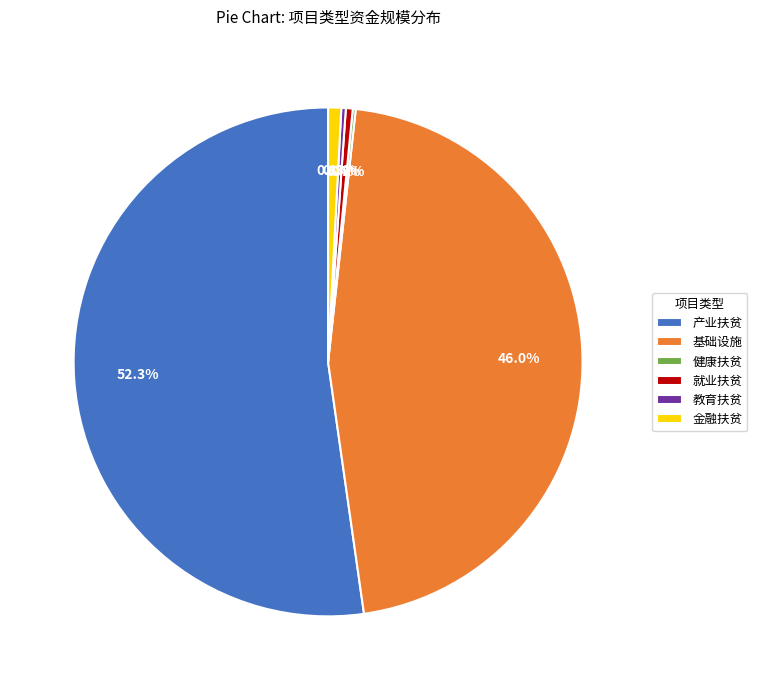

Which slice is the largest?

产业扶贫